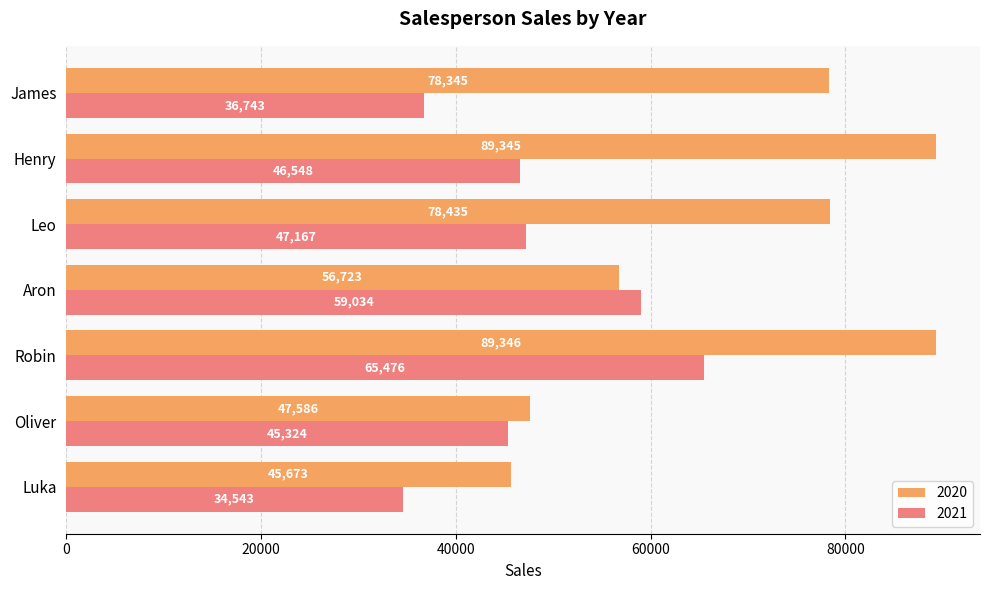

Is the value of 2021 at Oliver greater than the value of 2020 at Robin?

No